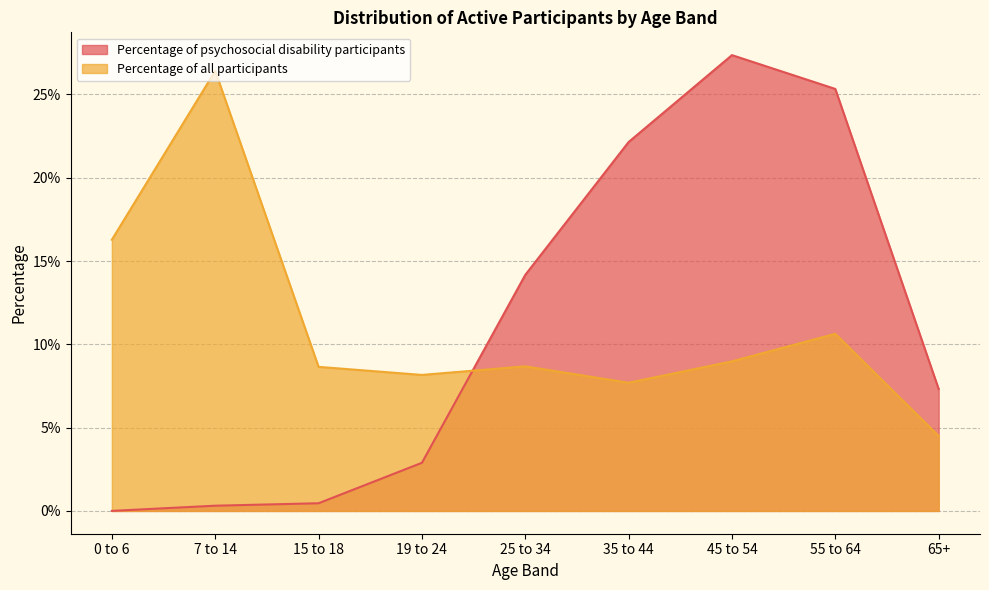

At which category is the sum across all series the highest?

45 to 54